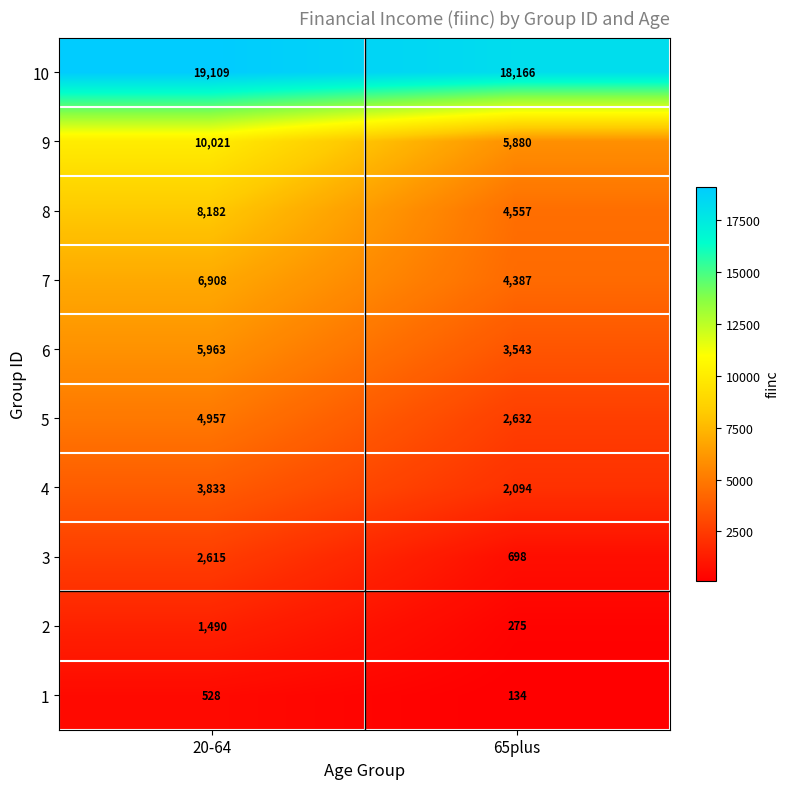

Read the 3 value at 65plus.

698